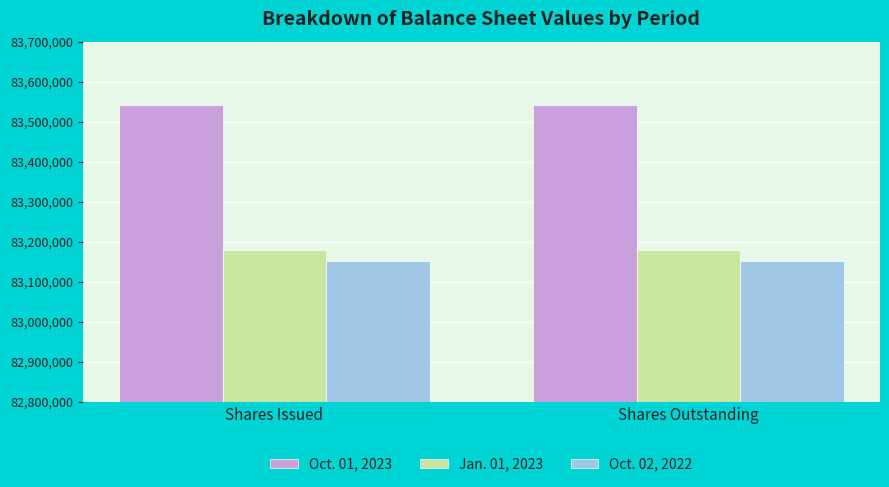

What is the highest value of the Oct. 02, 2022 series?

83152582